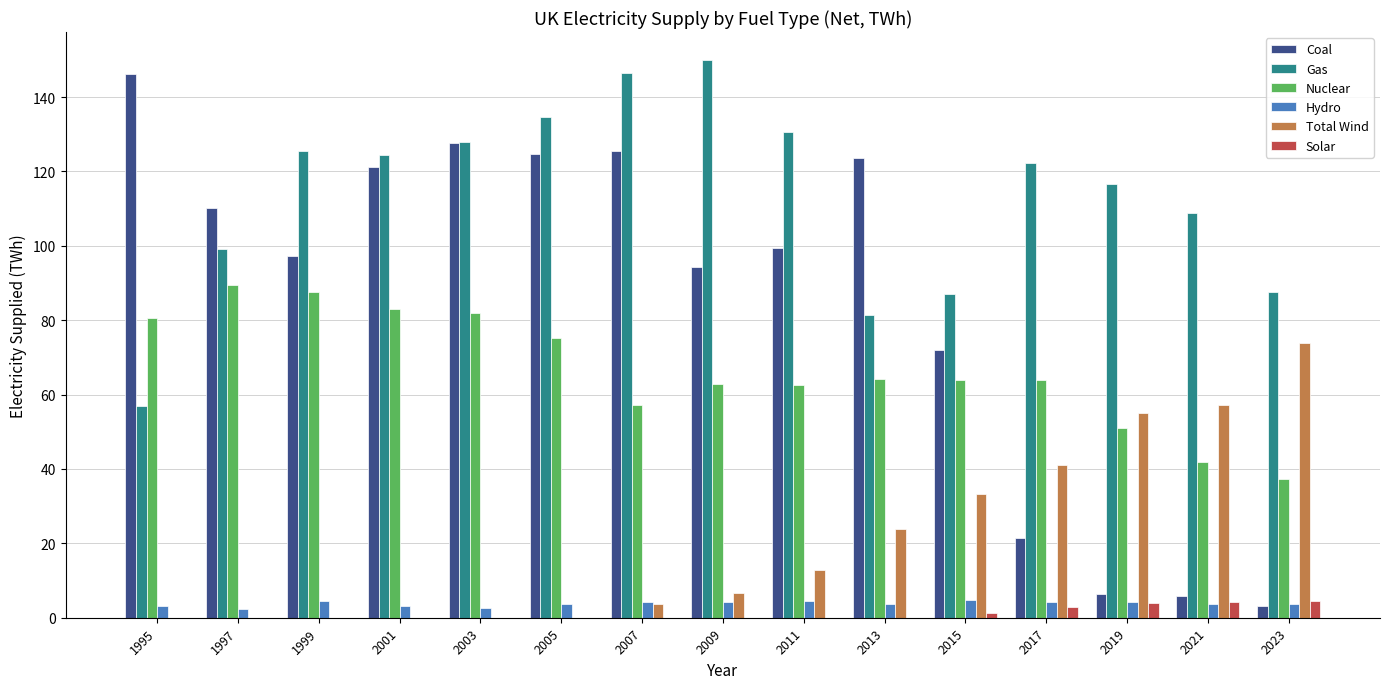

What is the maximum value shown in the chart?

150.0